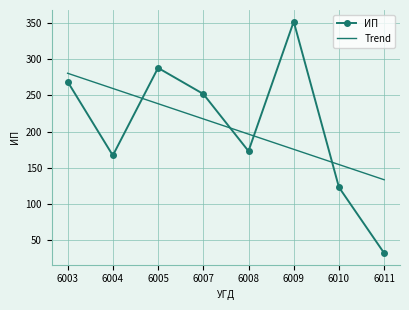

What is the difference between the ИП values at 6005 and 6007?

36.0